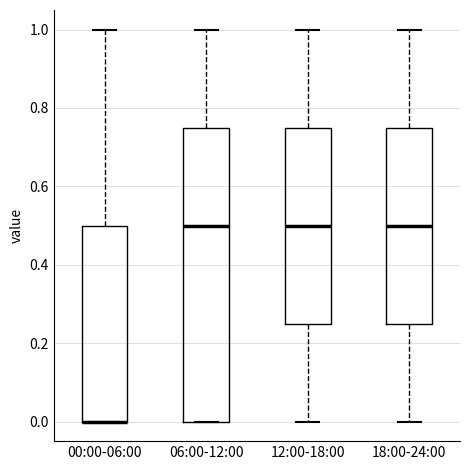

Reading left to right, read every box against the y-axis: the position of its median line, the range the box covers, and the ends of its whiskers. The values are not printed on the chart, so give them approximately, as read against the axis.

00:00-06:00: median 0.00 (drawn on the box's lower edge), box 0.00 to 0.50, whiskers 0.00 to 1.00
06:00-12:00: median 0.50, box 0.00 to 0.76, whiskers 0.00 to 1.00
12:00-18:00: median 0.50, box 0.26 to 0.76, whiskers 0.00 to 1.00
18:00-24:00: median 0.50, box 0.26 to 0.76, whiskers 0.00 to 1.00